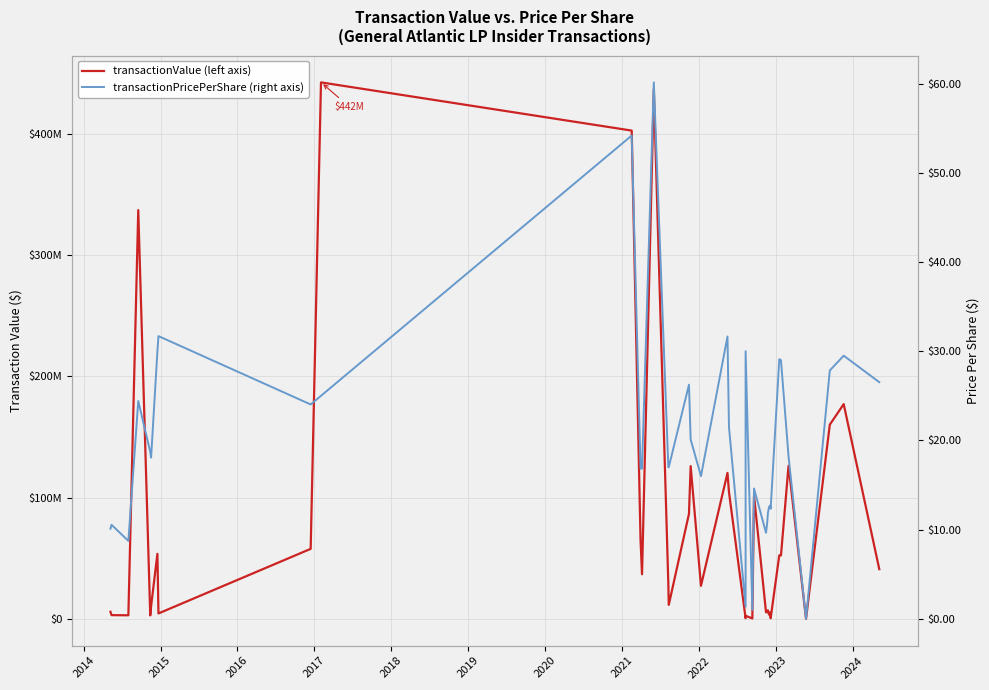

True or false: transactionPricePerShare and transactionValue cross at least once.

False